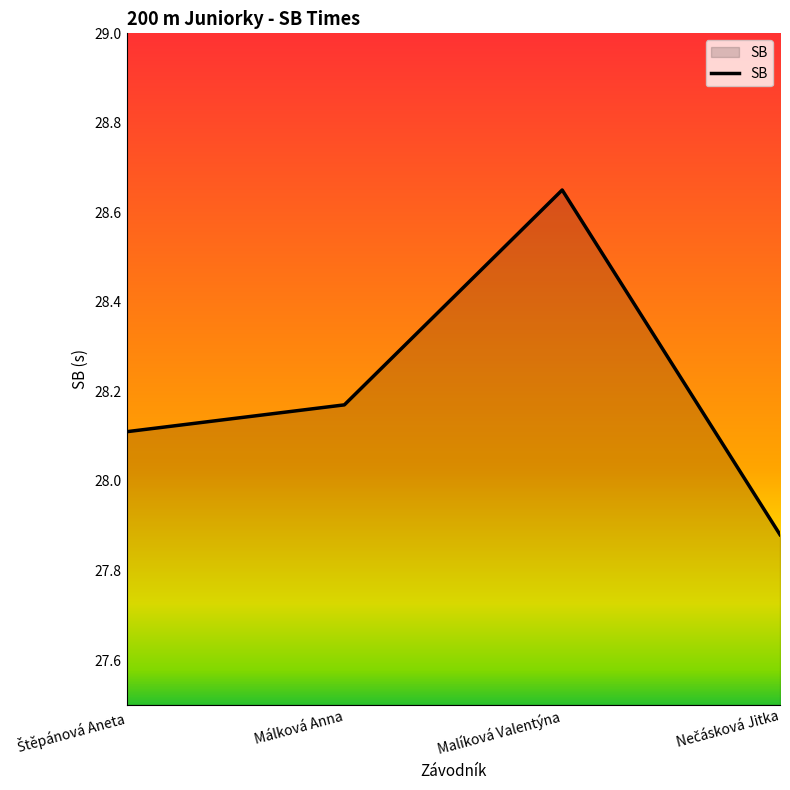

The chart shows a value of 11.6 at Malíková Valentýna. True or false?

False